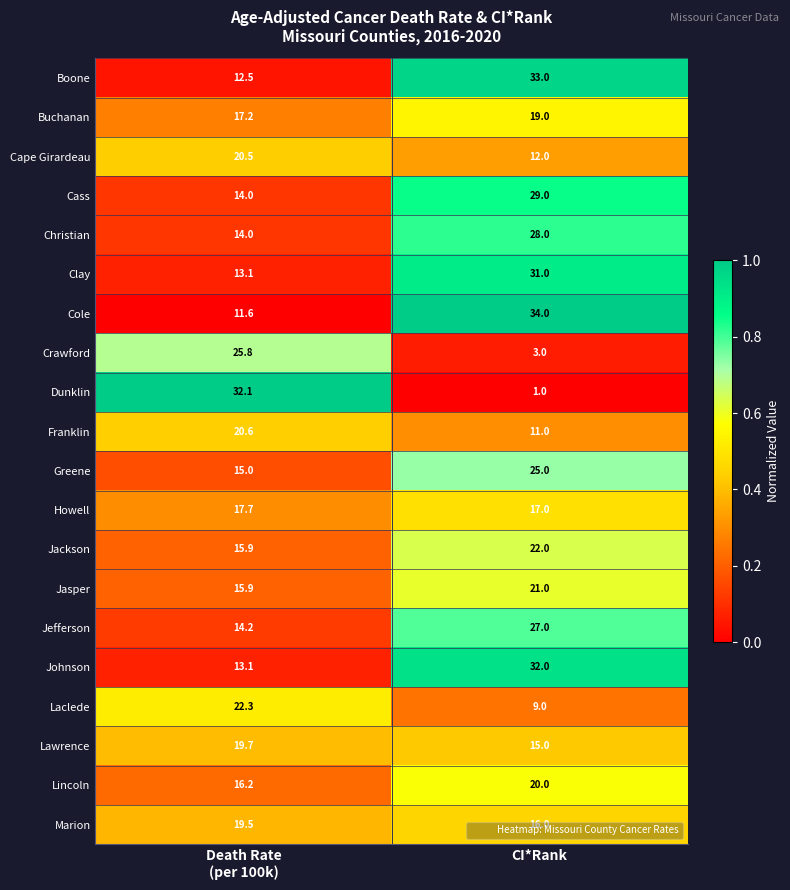

Which label corresponds to the largest value in the chart?

CI*Rank